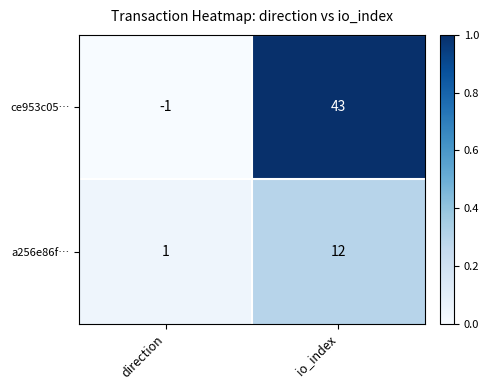

Reading left to right, list all the values displayed in this chart.

ce953c05…: direction=-1	io_index=43
a256e86f…: direction=1	io_index=12